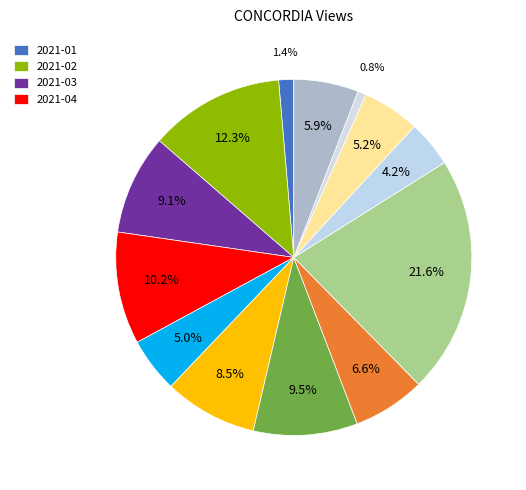

To the nearest percent, what is the average slice percentage?

8%